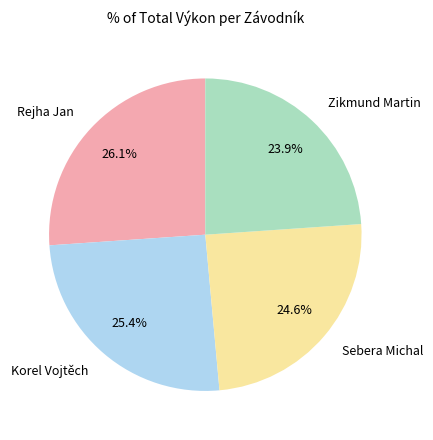

To the nearest percent, what is the combined percentage of Sebera Michal and Rejha Jan?

51%